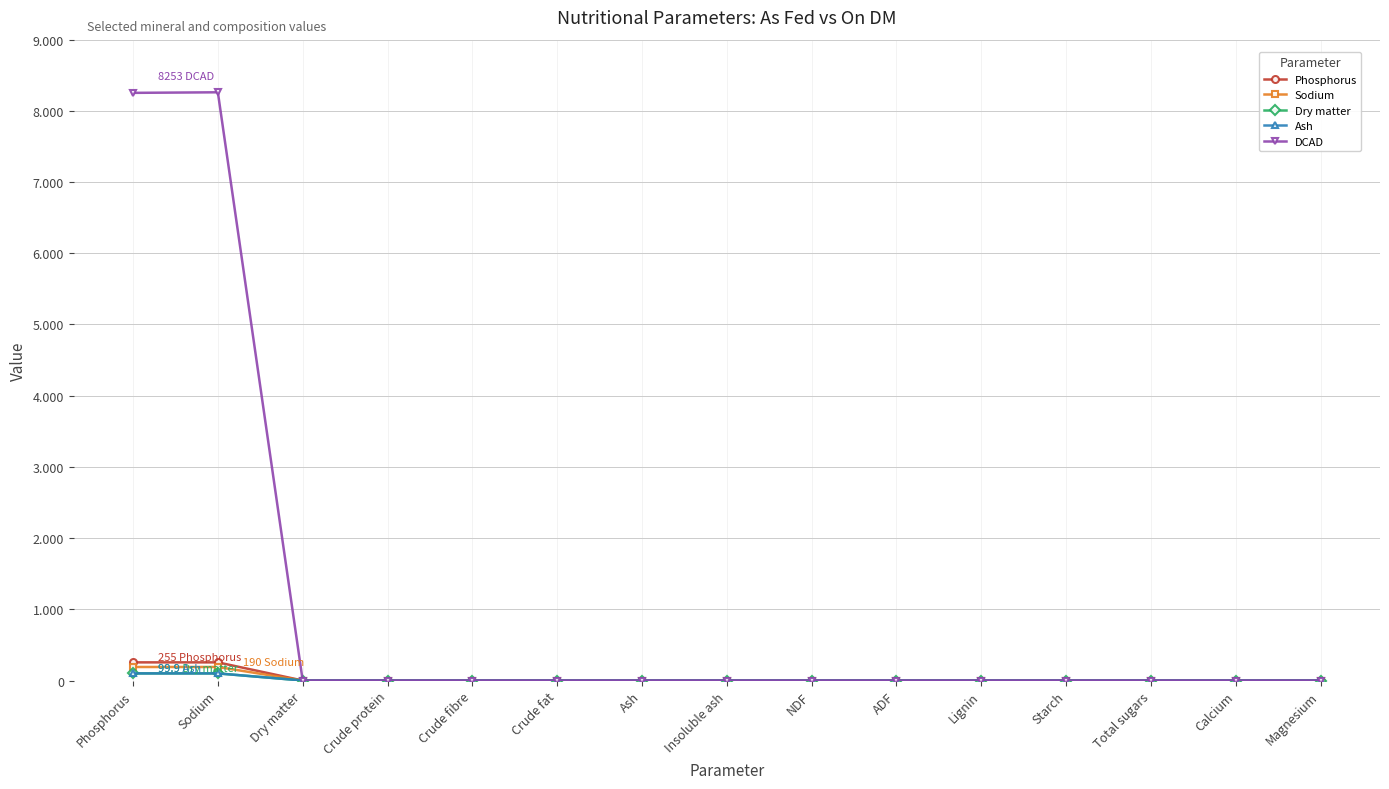

What is the label of the 8th point from the right?

Insoluble ash